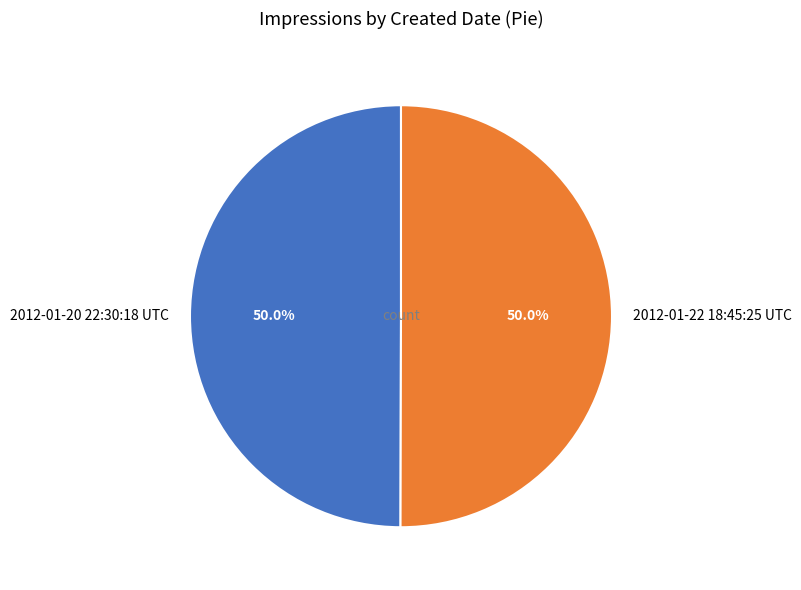

What percentage do 2012-01-22 18:45:25 UTC and 2012-01-20 22:30:18 UTC together represent?

100.0%